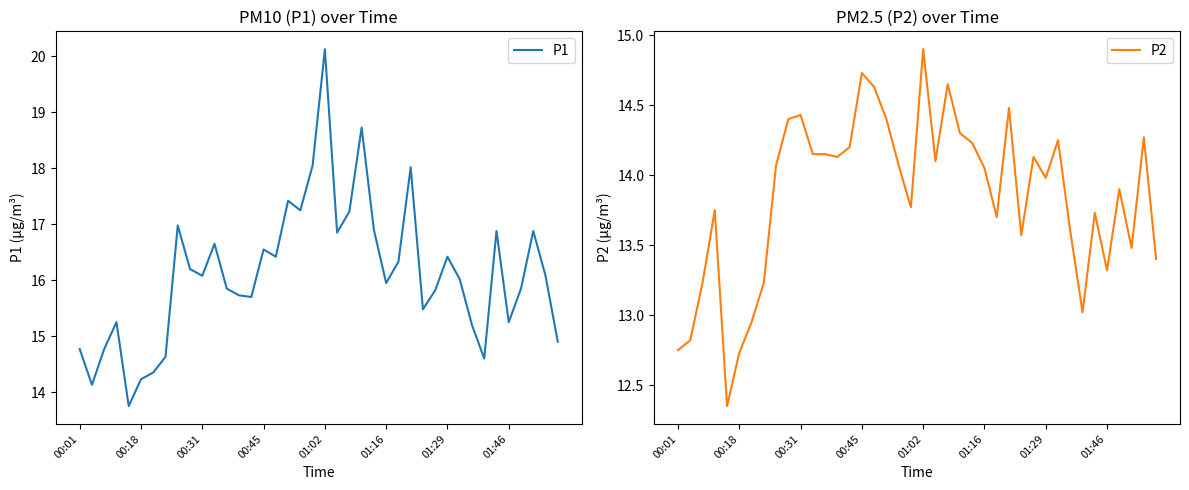

Does the chart display data point markers on the line(s)?

No